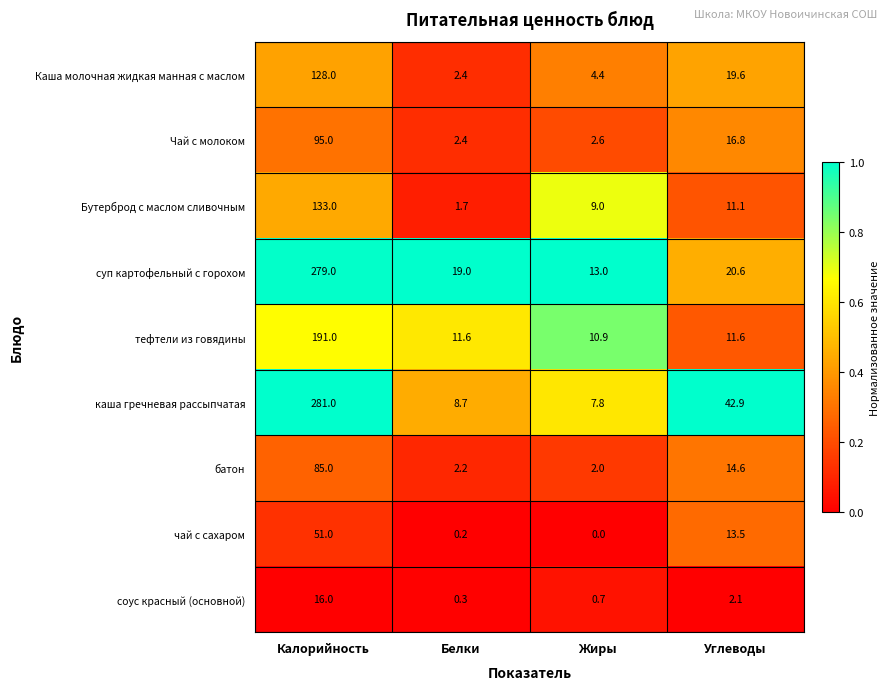

Which series has the largest range (max minus min)?

каша гречневая рассыпчатая